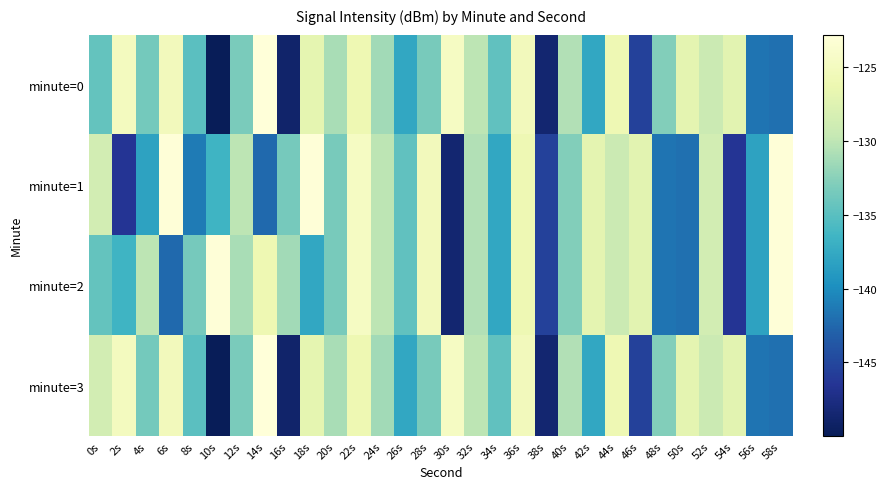

Reading left to right, extract all data points from this chart.

minute=0: 0s=-134.4	2s=-125.0	4s=-133.6	6s=-125.3	8s=-135.0	10s=-150.0	12s=-133.2	14s=-122.8	16s=-148.9	18s=-126.9	20s=-131.0	22s=-126.0	24s=-131.3	26s=-137.7	28s=-133.4	30s=-124.7	32s=-130.0	34s=-134.6	36s=-125.3	38s=-148.6	40s=-130.6	42s=-137.7	44s=-125.9	46s=-145.5	48s=-132.9	50s=-127.0	52s=-129.2	54s=-127.2	56s=-141.7	58s=-141.9
minute=1: 0s=-128.6	2s=-146.5	4s=-138.1	6s=-122.9	8s=-141.2	10s=-136.5	12s=-130.1	14s=-142.4	16s=-133.4	18s=-122.9	20s=-133.4	22s=-124.7	24s=-130.0	26s=-134.6	28s=-125.3	30s=-148.6	32s=-130.6	34s=-137.7	36s=-125.9	38s=-145.5	40s=-132.9	42s=-127.0	44s=-129.2	46s=-127.2	48s=-141.7	50s=-141.9	52s=-128.6	54s=-146.5	56s=-138.1	58s=-122.9
minute=2: 0s=-134.4	2s=-136.5	4s=-130.1	6s=-142.4	8s=-133.4	10s=-122.9	12s=-131.0	14s=-126.0	16s=-131.3	18s=-137.7	20s=-133.4	22s=-124.7	24s=-130.0	26s=-134.6	28s=-125.3	30s=-148.6	32s=-130.6	34s=-137.7	36s=-125.9	38s=-145.5	40s=-132.9	42s=-127.0	44s=-129.2	46s=-127.2	48s=-141.7	50s=-141.9	52s=-128.6	54s=-146.5	56s=-138.1	58s=-122.9
minute=3: 0s=-128.6	2s=-125.0	4s=-133.6	6s=-125.3	8s=-135.0	10s=-150.0	12s=-133.2	14s=-122.8	16s=-148.9	18s=-126.9	20s=-131.0	22s=-126.0	24s=-131.3	26s=-137.7	28s=-133.4	30s=-124.7	32s=-130.0	34s=-134.6	36s=-125.3	38s=-148.6	40s=-130.6	42s=-137.7	44s=-125.9	46s=-145.5	48s=-132.9	50s=-127.0	52s=-129.2	54s=-127.2	56s=-141.7	58s=-141.9